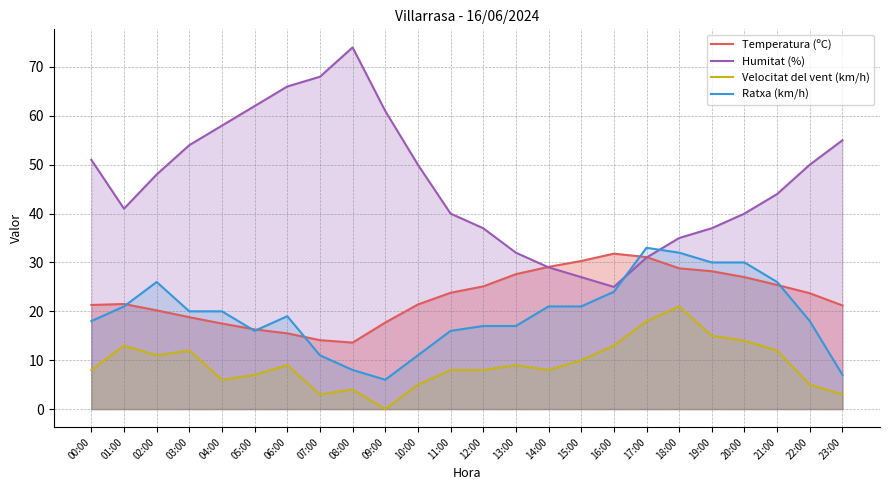

What is the difference between the second highest and second lowest values in the Humitat (%) series?

41.0